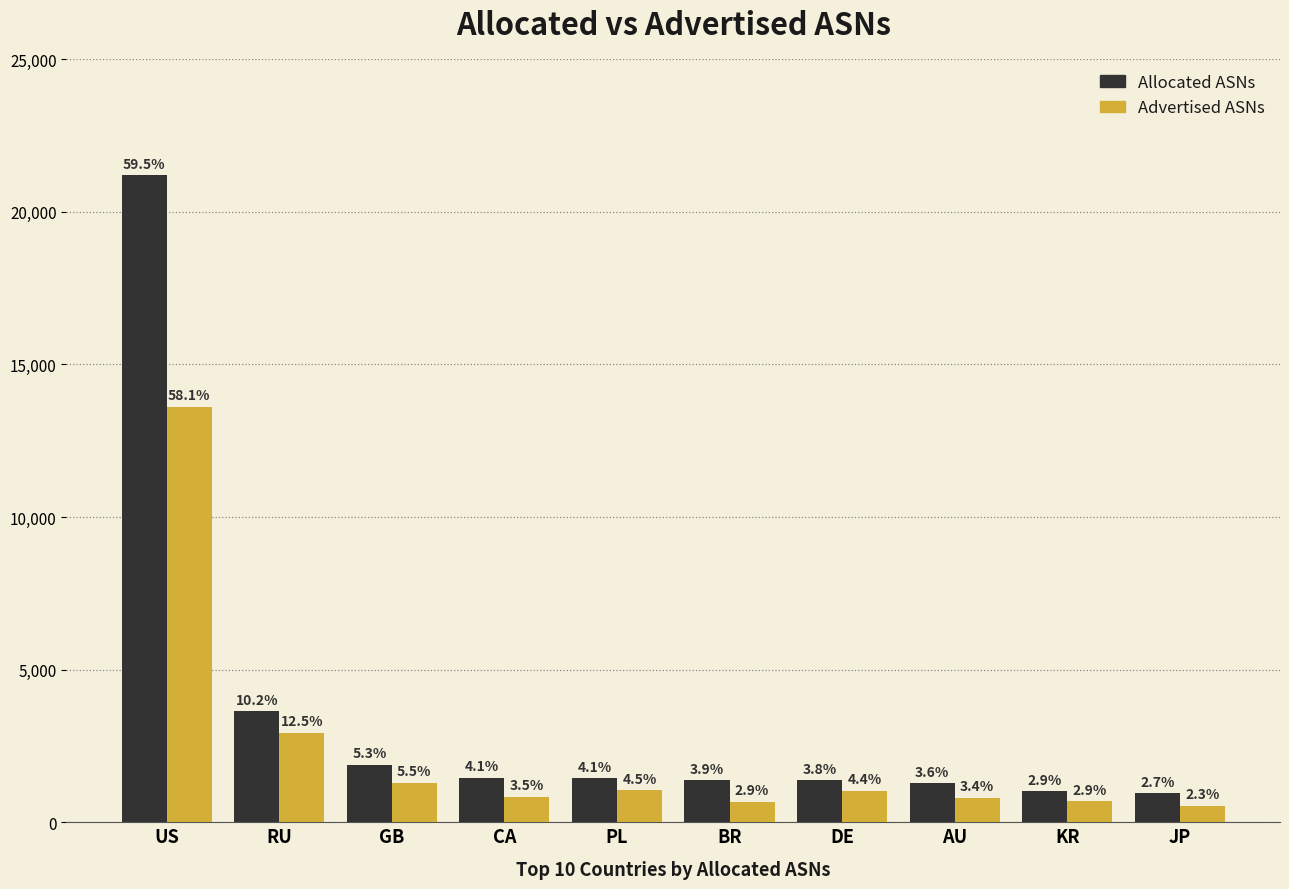

What is the difference between the Advertised ASNs values at AU and CA?

29